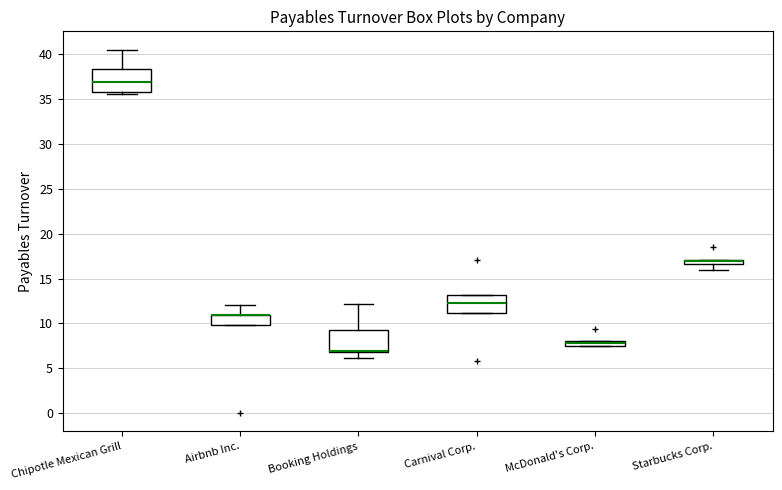

Where is the upper edge of the box for McDonald's Corp. on the y-axis? The values are not printed on the chart, so give them approximately, as read against the axis.

8.0